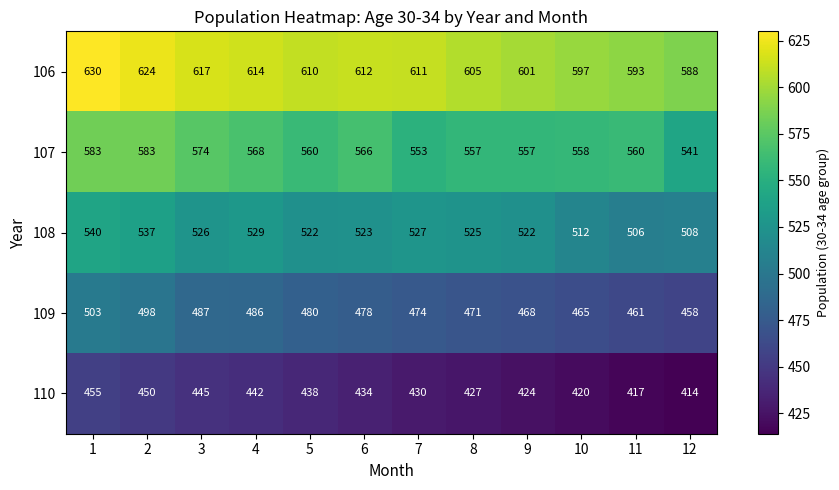

Read the 109 value at 3, to the nearest 5.

485